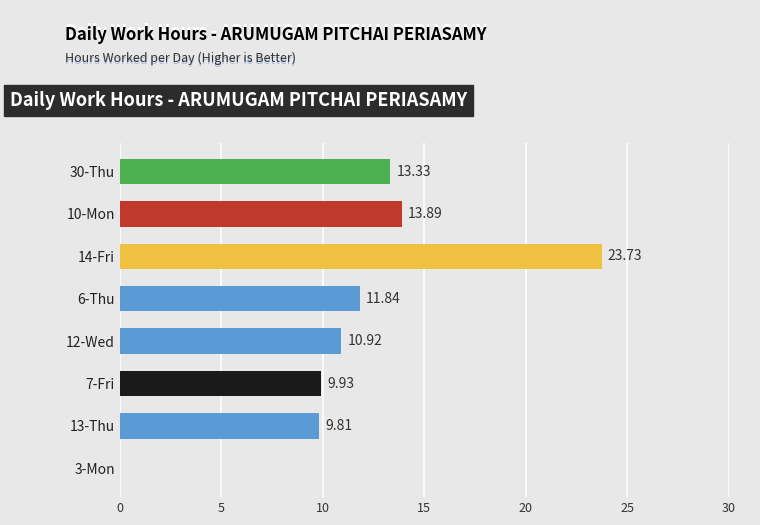

What is the maximum value shown in the chart?

23.7